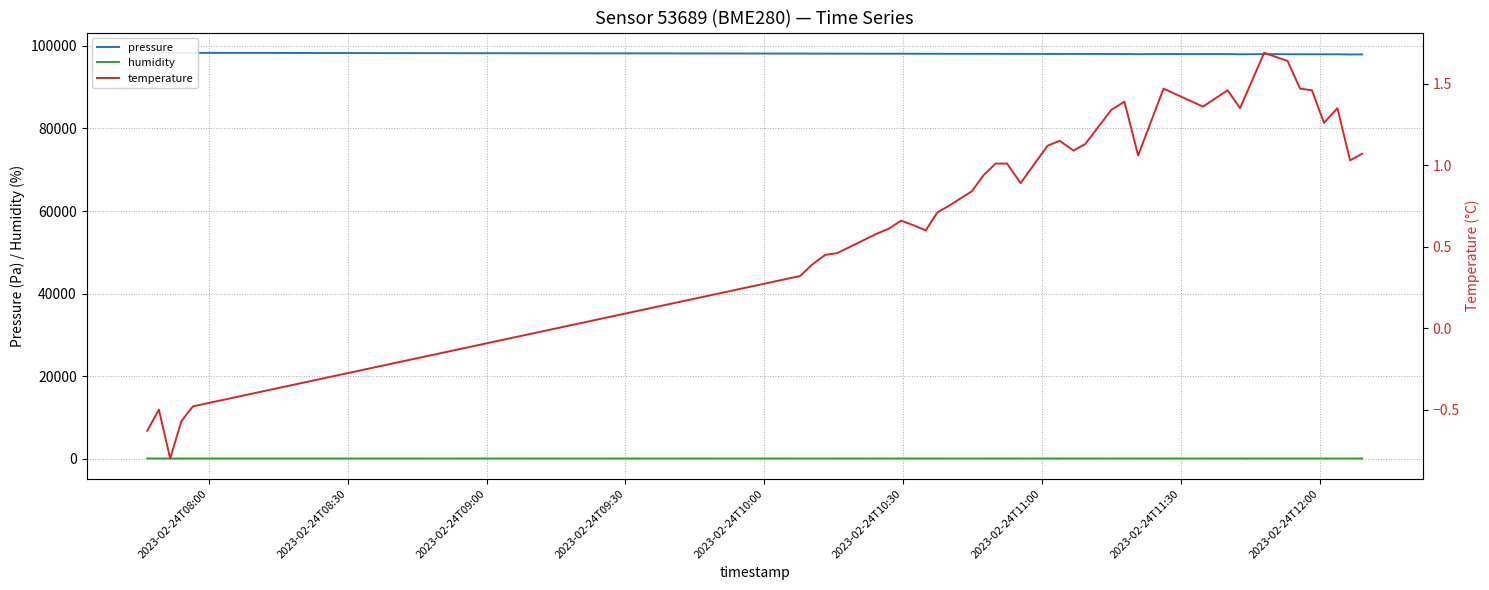

Which series has the largest total across all categories?

pressure